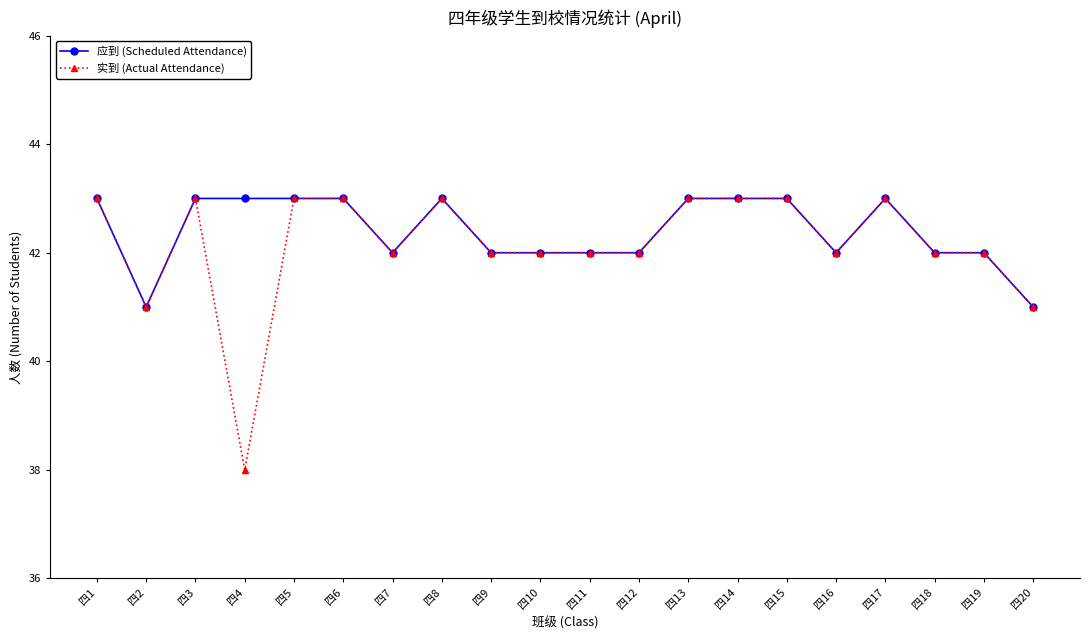

How many 实到 (Actual Attendance) values are between 42 and 43?

17